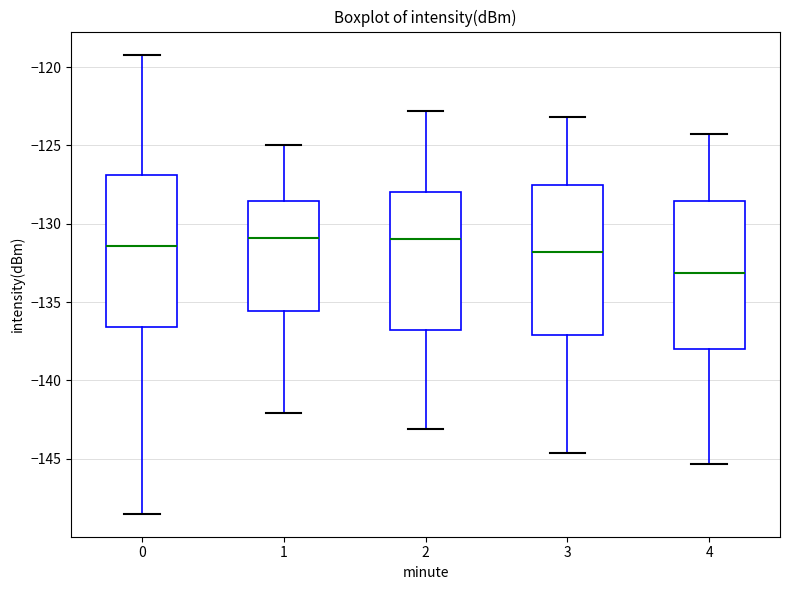

Reading left to right, read every box against the y-axis: the position of its median line, the range the box covers, and the ends of its whiskers. The values are not printed on the chart, so give them approximately, as read against the axis.

0: median -131.5, box -136.5 to -127.0, whiskers -148.5 to -119.0
1: median -131.0, box -135.5 to -128.5, whiskers -142.0 to -125.0
2: median -131.0, box -137.0 to -128.0, whiskers -143.0 to -123.0
3: median -132.0, box -137.0 to -127.5, whiskers -144.5 to -123.0
4: median -133.0, box -138.0 to -128.5, whiskers -145.5 to -124.5